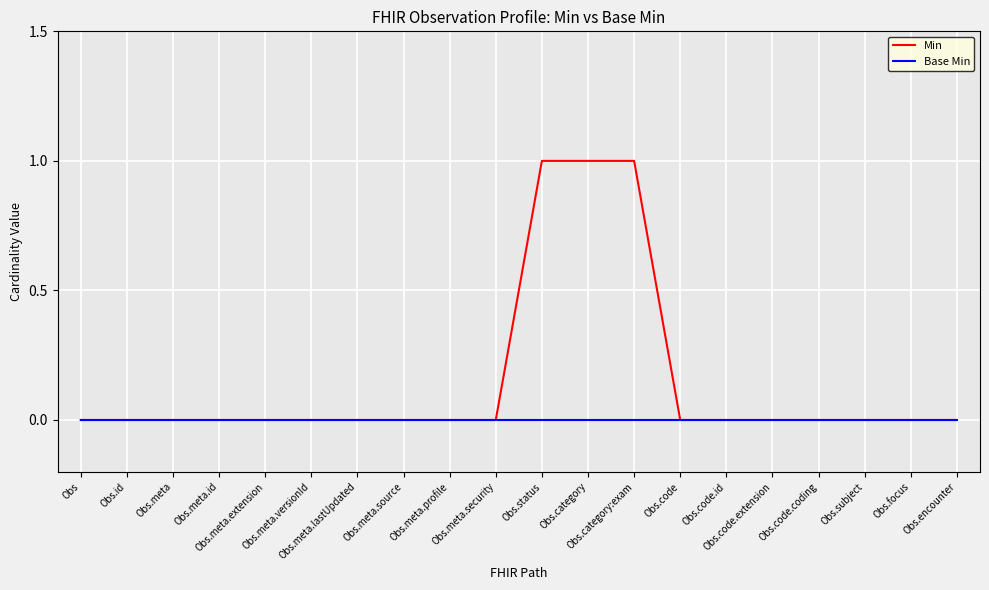

At Obs.status, list the series in order from smallest to largest.

Base Min, Min